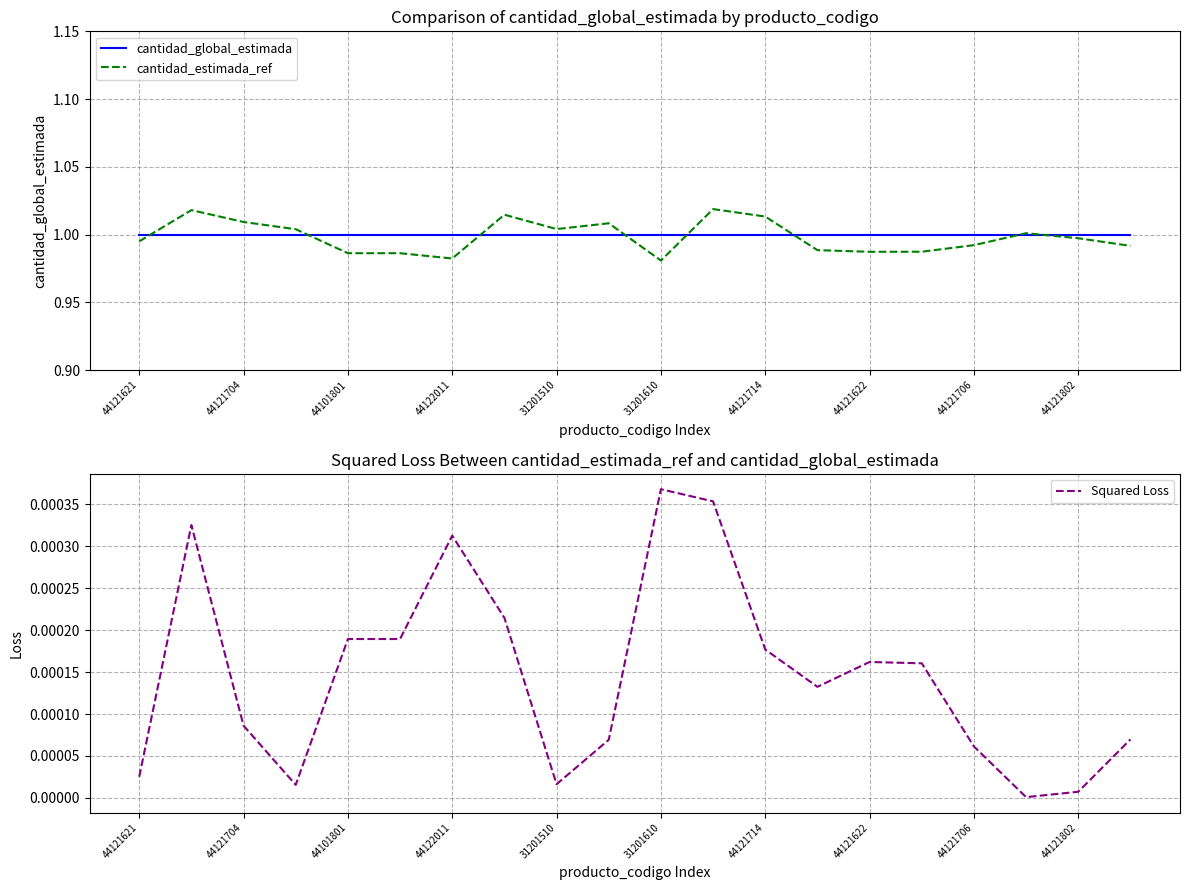

Is it true that cantidad_global_estimada equals 1.0 at 44121706?

True